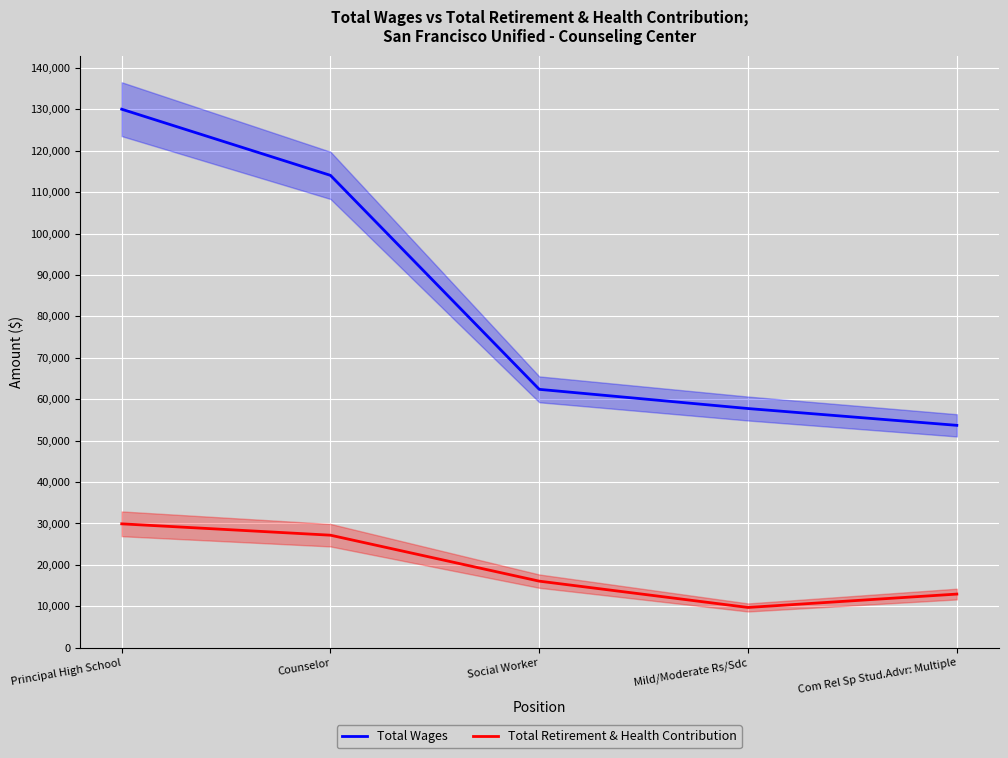

Reading left to right, list all the values displayed in this chart.

Total Wages: 130019	114043	62380	57747	53688
Total Retirement & Health Contribution: 29909	27165	16069	9718	12948